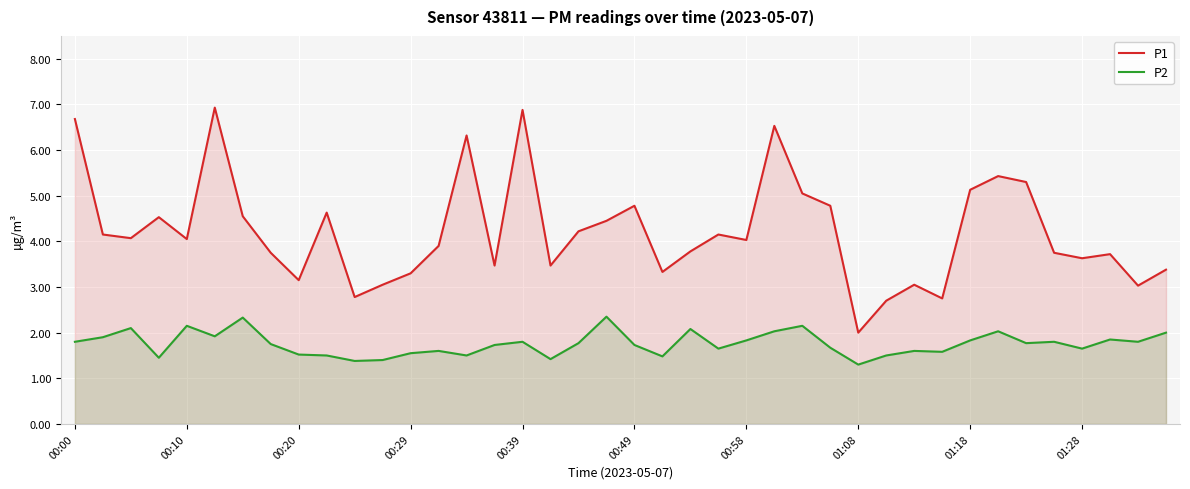

What are all the series names shown in the legend?

P1, P2